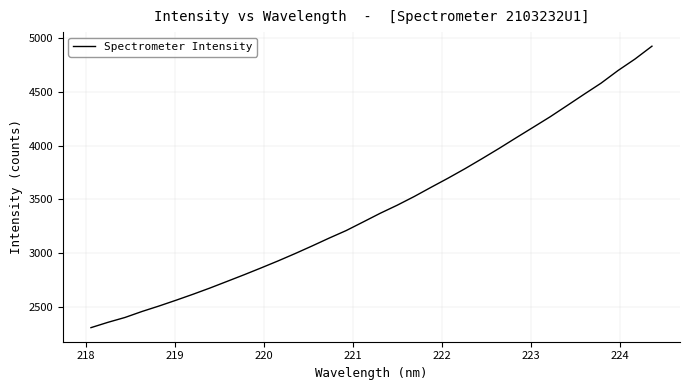

What is the difference between the maximum and minimum values?

2615.2